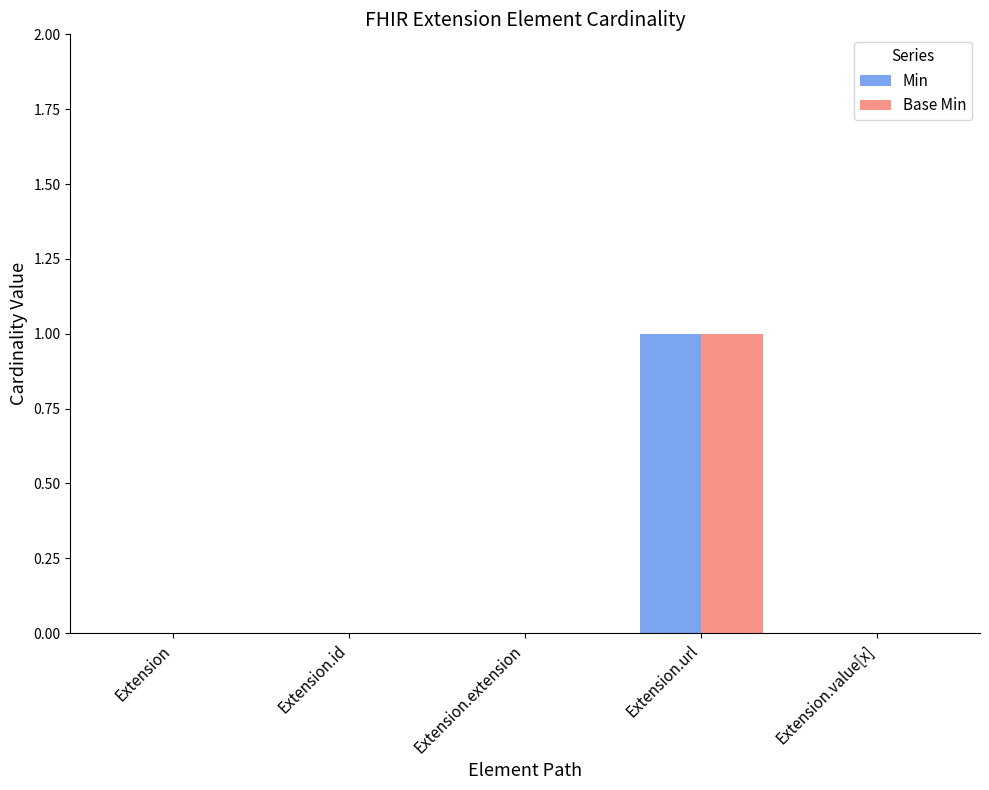

Does the chart contain stacked bars?

No